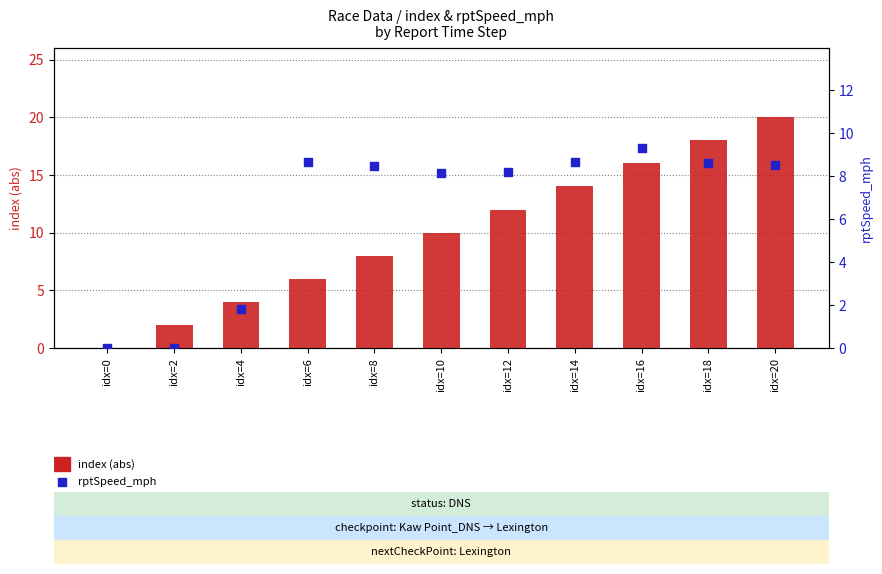

What are all the series names shown in the legend?

index (abs), rptSpeed_mph